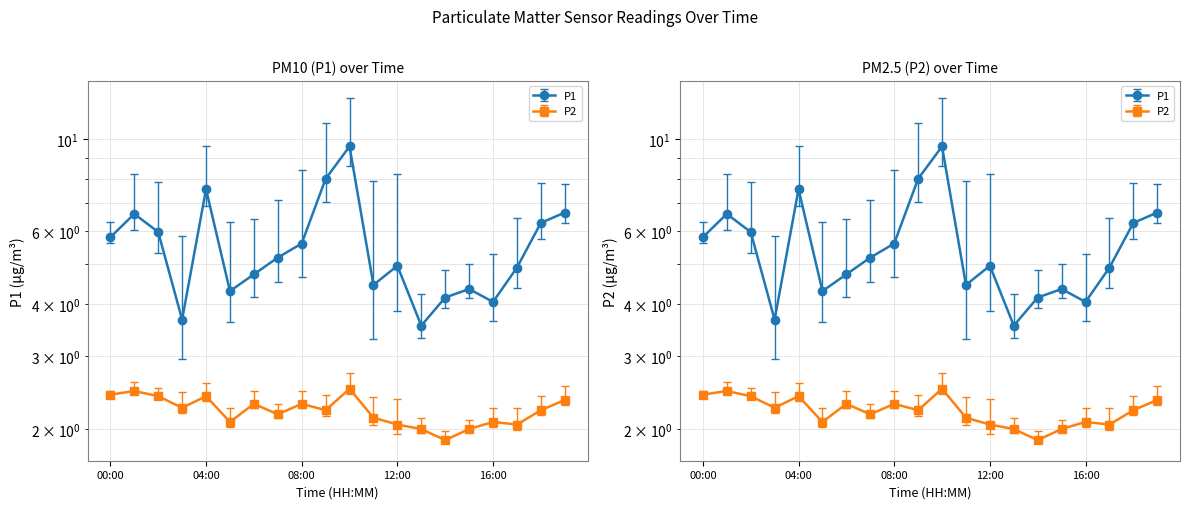

True or false: P1 has more than 2 points higher than both neighbors.

True